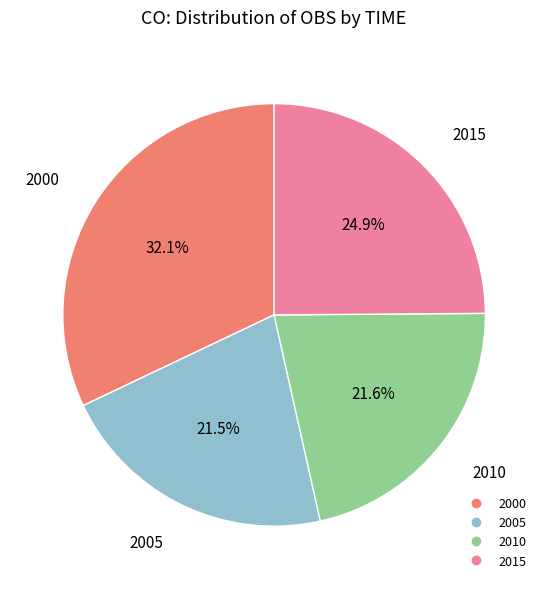

To the nearest percent, what percentage of the pie is 2015?

25%